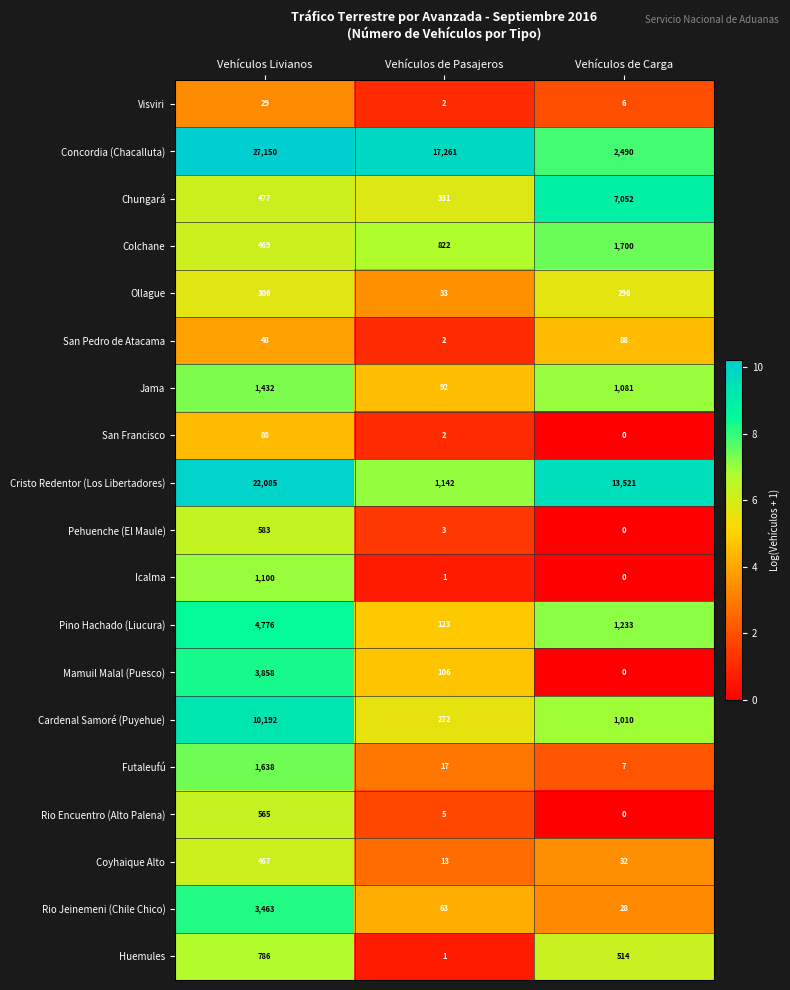

Read the Pehuenche (El Maule) value at Vehículos de Pasajeros.

3